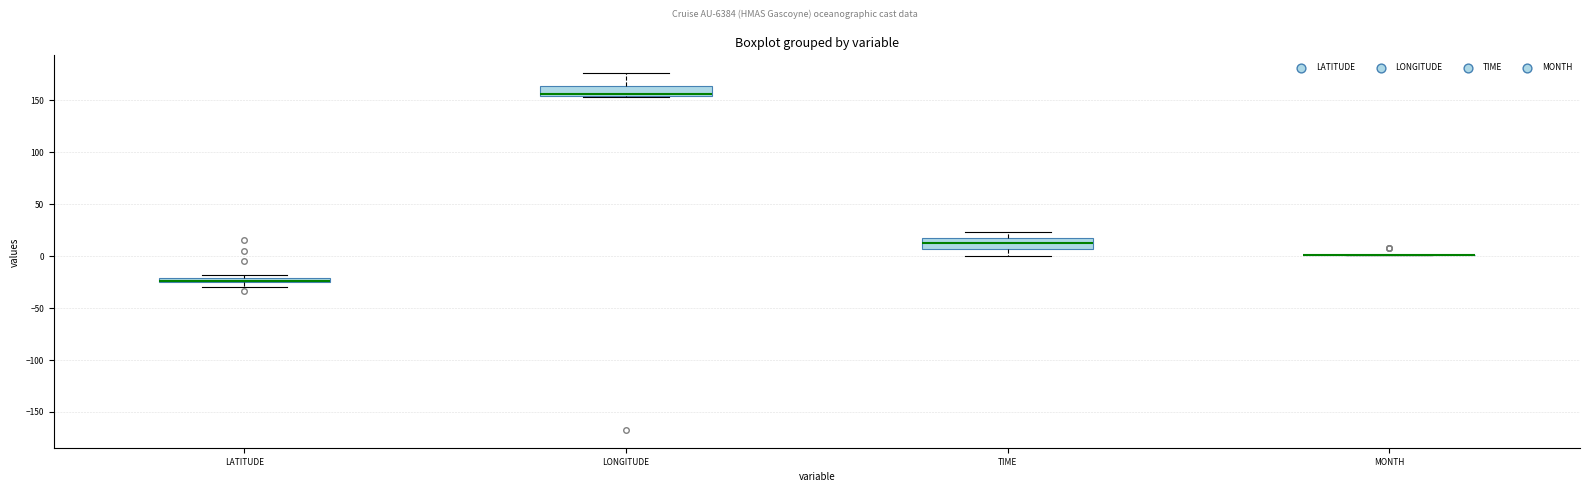

Where is the upper edge of the box for TIME on the y-axis? The values are not printed on the chart, so give them approximately, as read against the axis.

15